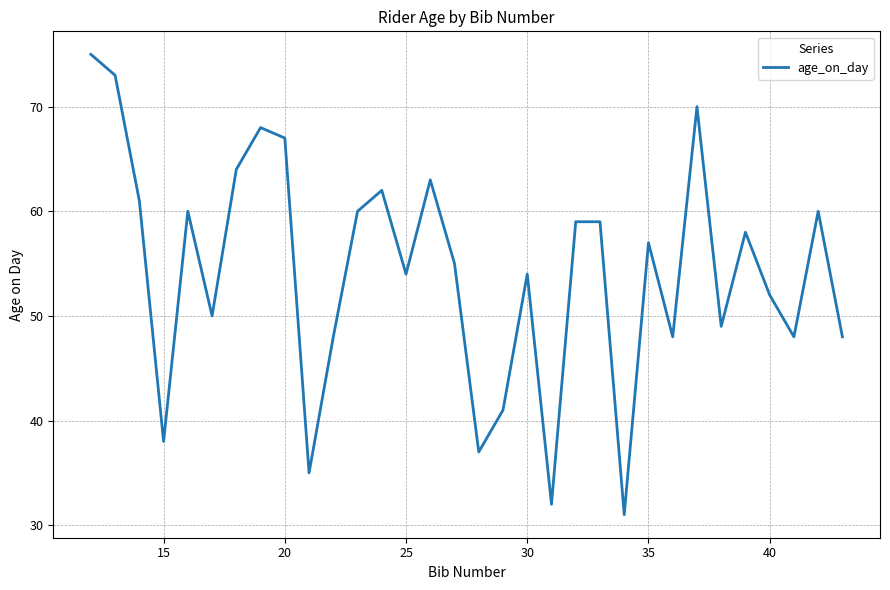

What is the maximum value shown in the chart?

75